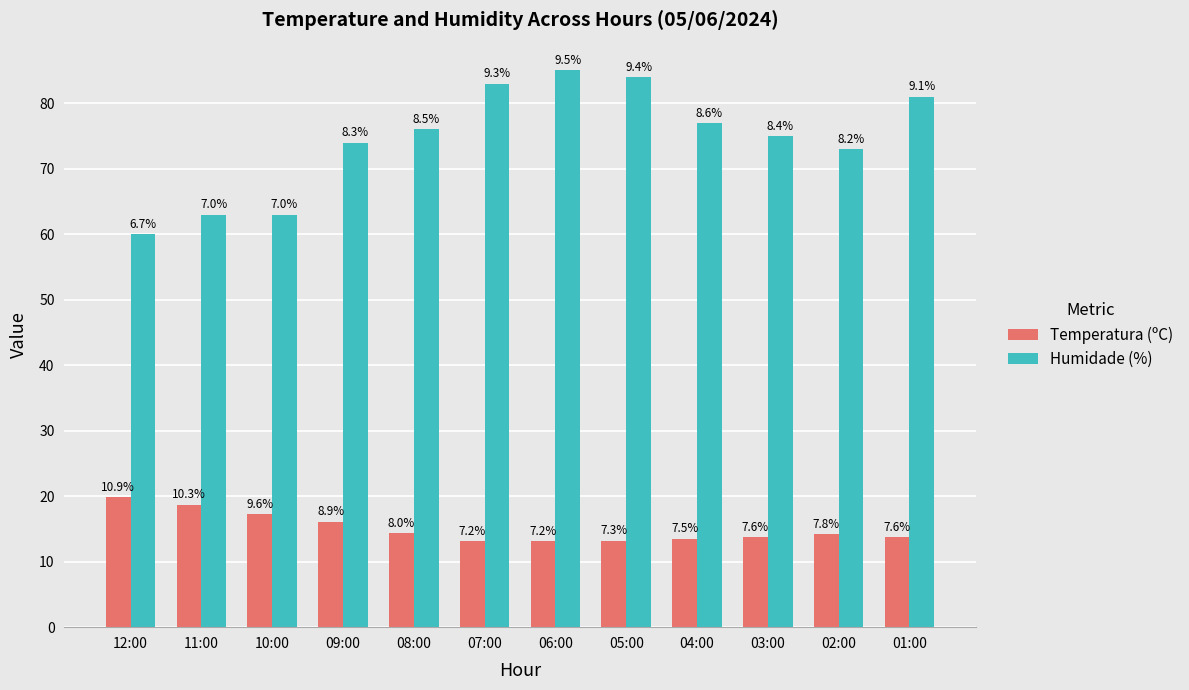

What is the total value across all series at 02:00?

87.2